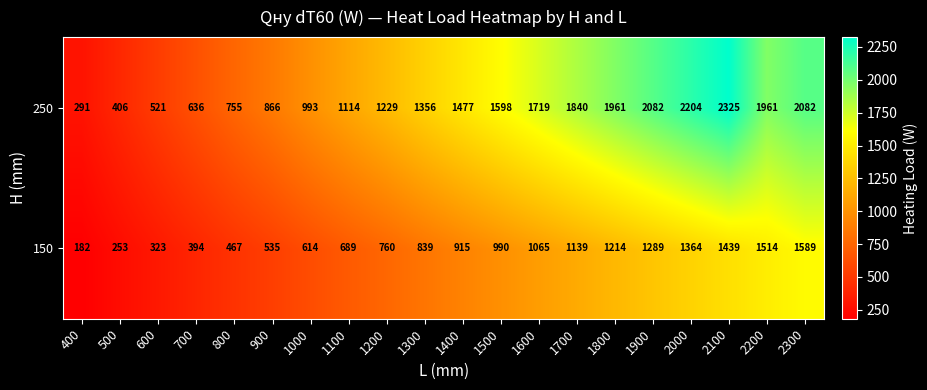

At which label does 250 reach its peak?

2100